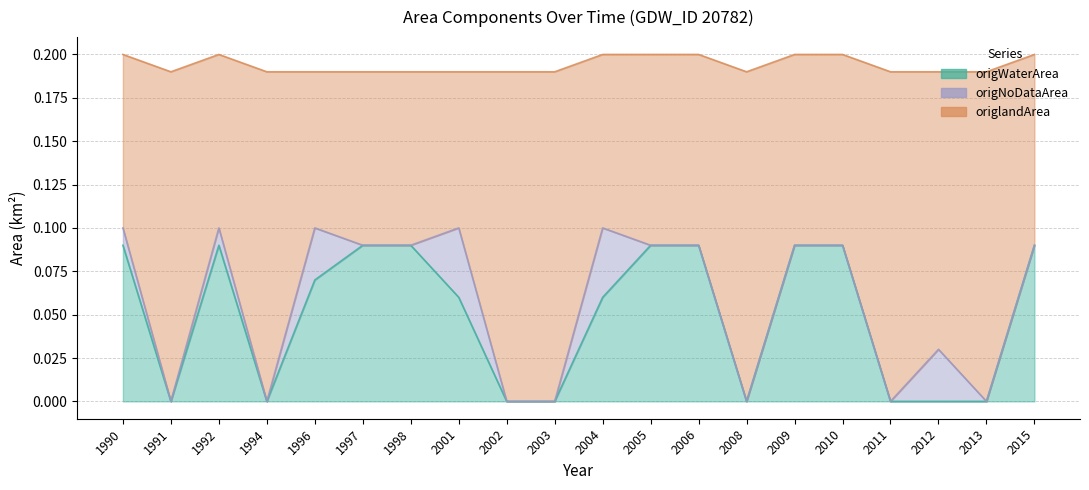

At which label does origWaterArea reach its minimum?

1991